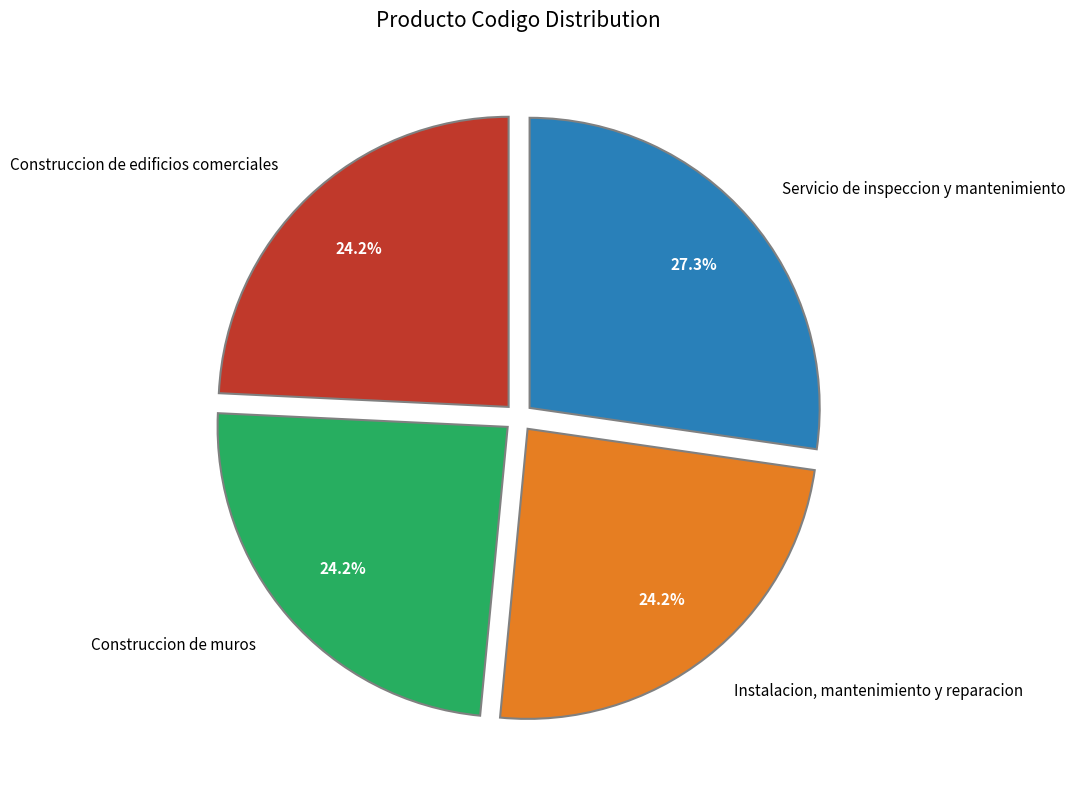

To the nearest percent, what percentage of the pie is Construccion de edificios comerciales?

24%